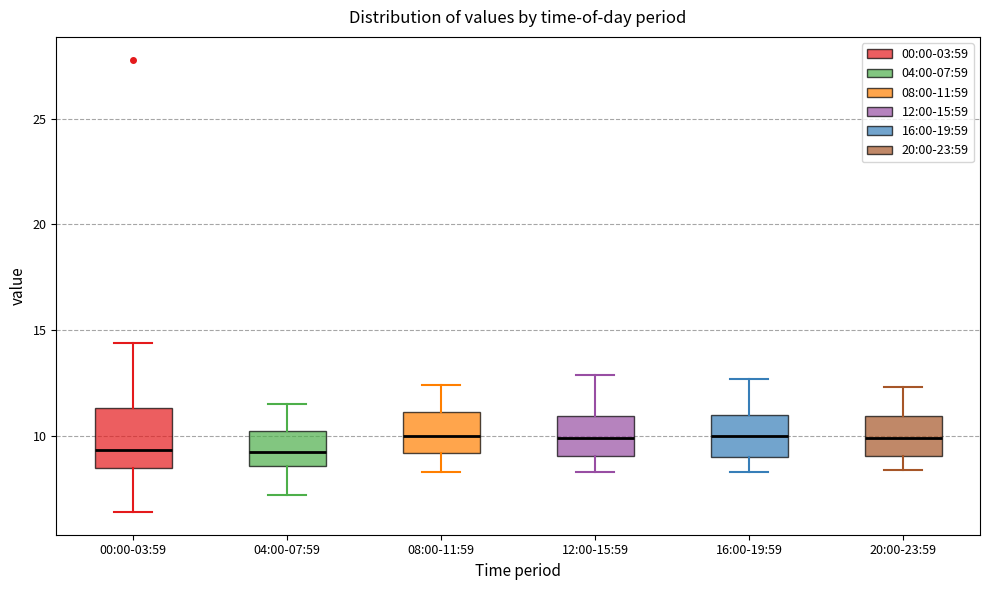

Reading left to right, transcribe this box plot: for each box, give where its median line is, the range the box spans, and where its two whiskers end, as read against the y-axis. The values are not printed on the chart, so give them approximately, as read against the axis.

00:00-03:59: median 9.5, box 8.5 to 11.5, whiskers 6.5 to 14.5
04:00-07:59: median 9.5, box 8.5 to 10.0, whiskers 7.0 to 11.5
08:00-11:59: median 10.0, box 9.0 to 11.0, whiskers 8.5 to 12.5
12:00-15:59: median 10.0, box 9.0 to 11.0, whiskers 8.5 to 13.0
16:00-19:59: median 10.0, box 9.0 to 11.0, whiskers 8.5 to 12.5
20:00-23:59: median 10.0, box 9.0 to 11.0, whiskers 8.5 to 12.5